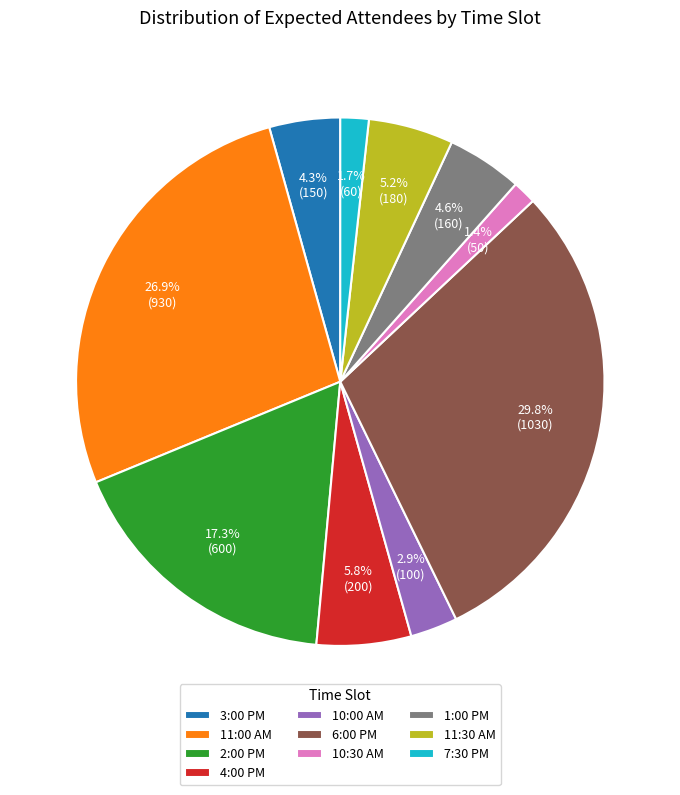

Count the number of slices in the pie.

10